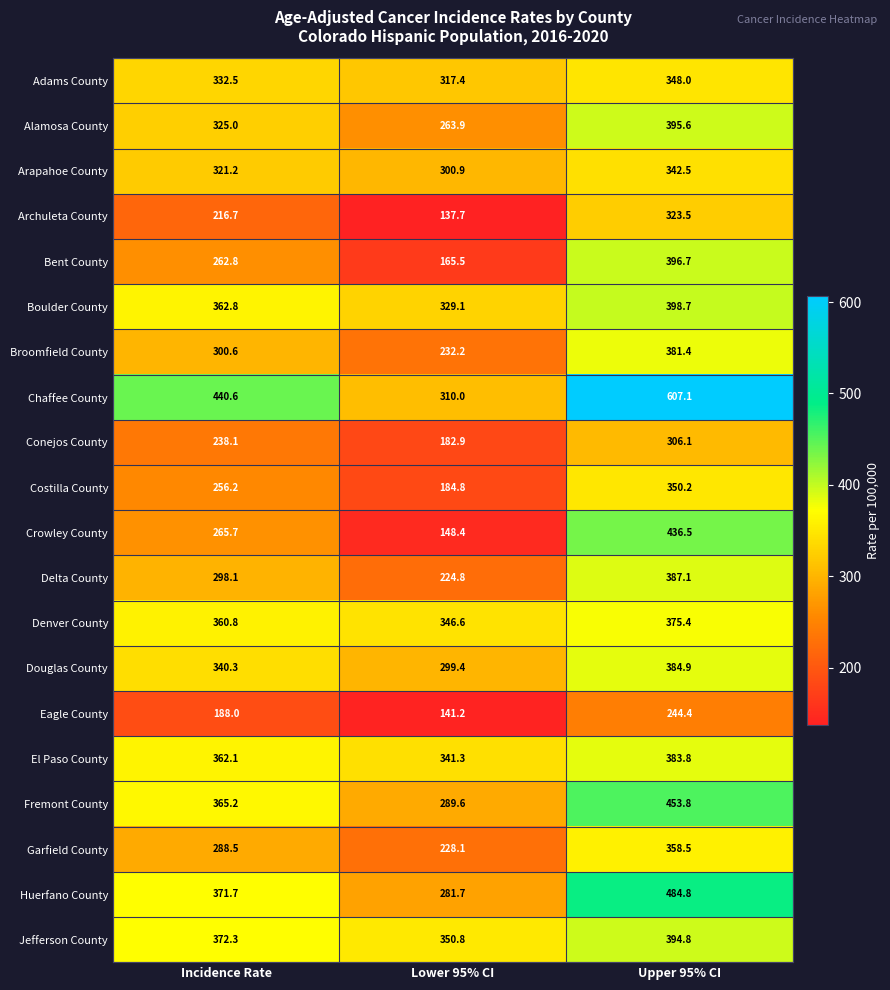

Where is Costilla County nearest to the value 267?

Incidence Rate